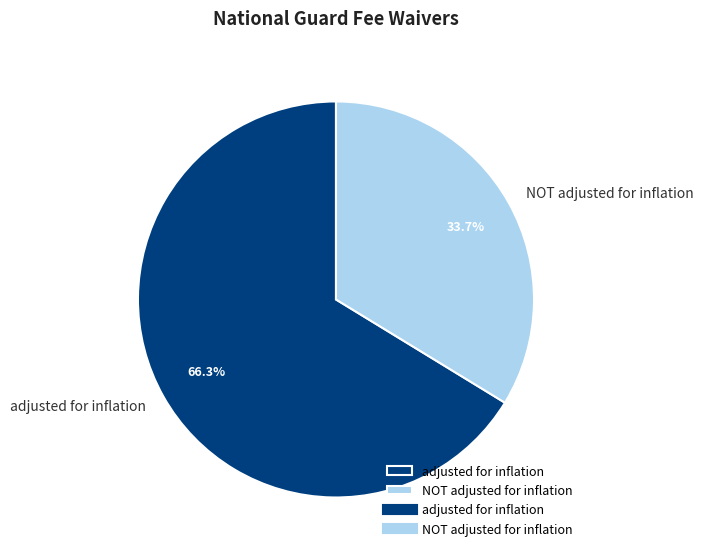

What is the largest slice in the pie chart?

adjusted for inflation